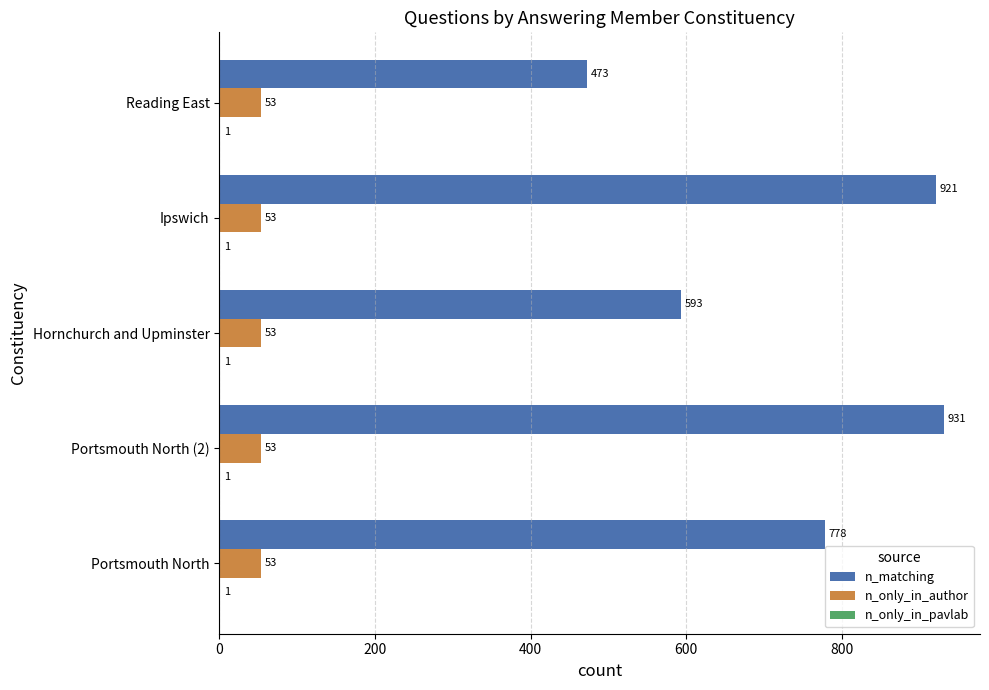

The n_only_in_author series shows 15 at Ipswich. True or false?

False